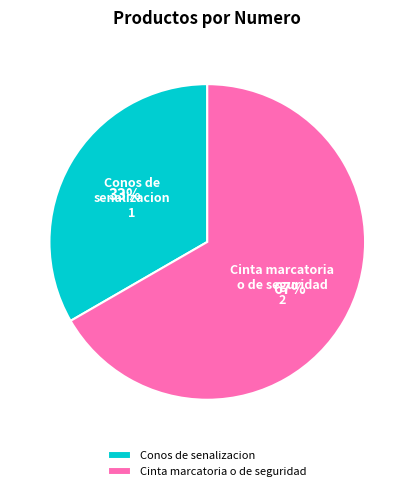

Which has a higher value, Conos de senalizacion or Cinta marcatoria o de seguridad?

Cinta marcatoria o de seguridad